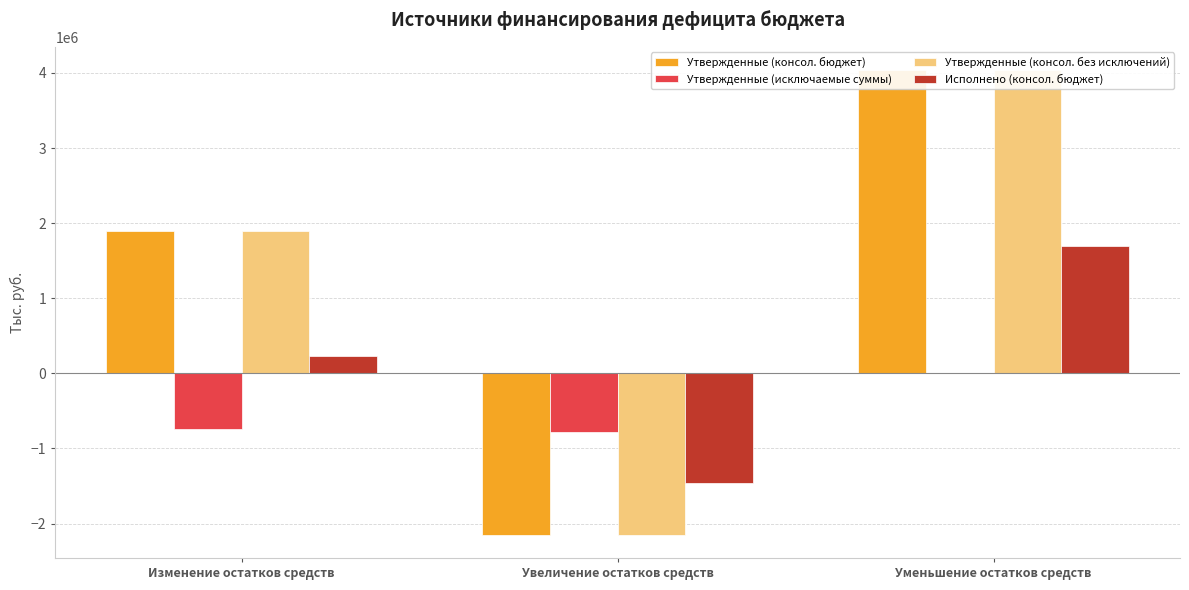

What is the maximum value shown in the chart?

4038575.7